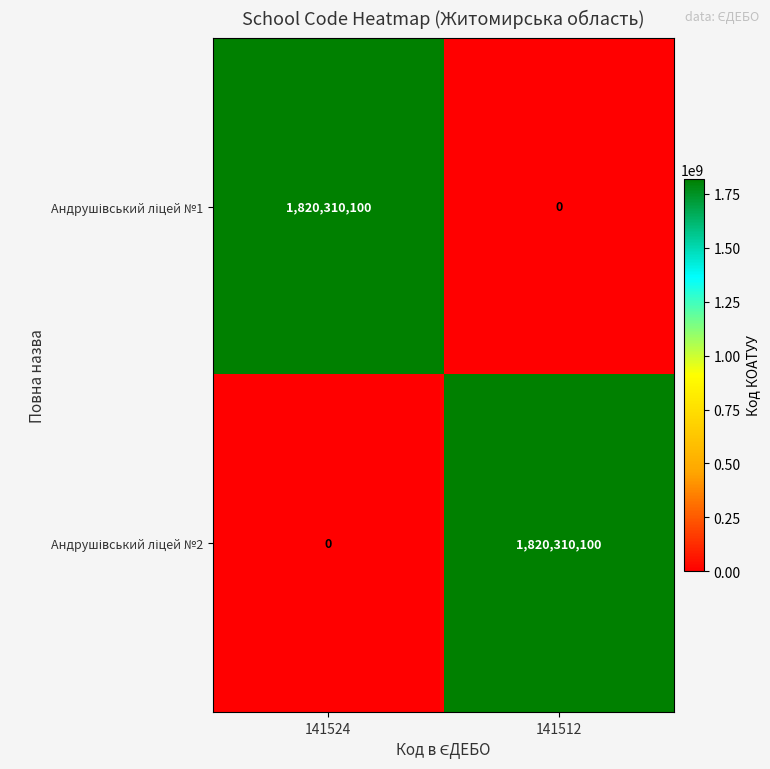

What is the spread (max minus min) of values at 141512?

1820310100